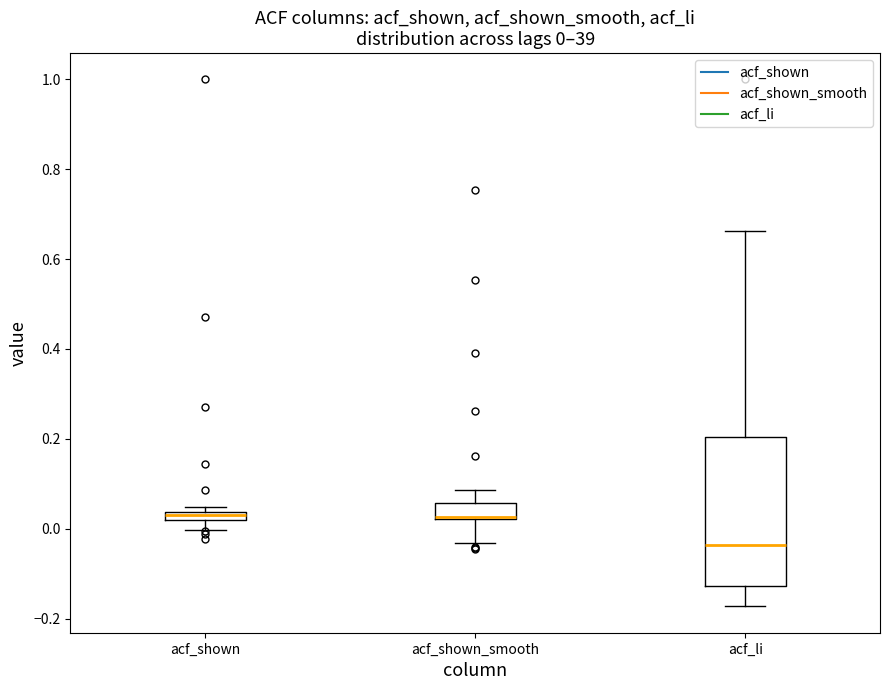

Which box is the tallest, from its lower edge to its upper edge?

acf_li